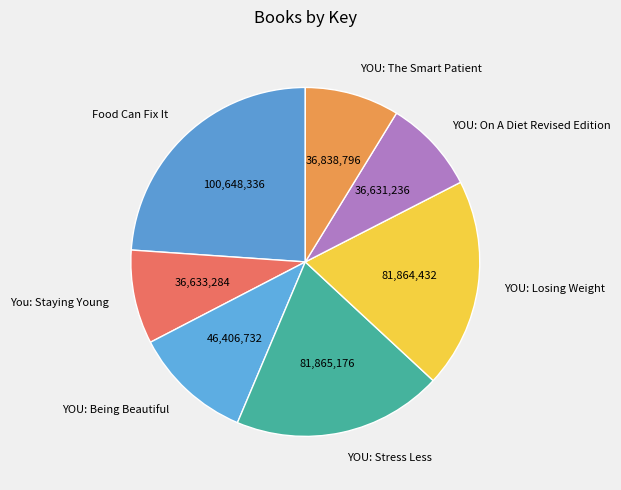

Approximately how many times larger is the value at You: Staying Young compared to YOU: The Smart Patient?

1.0